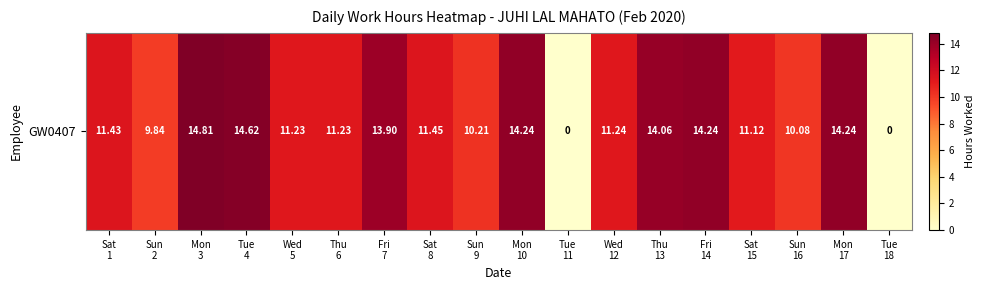

How many values are above zero?

16